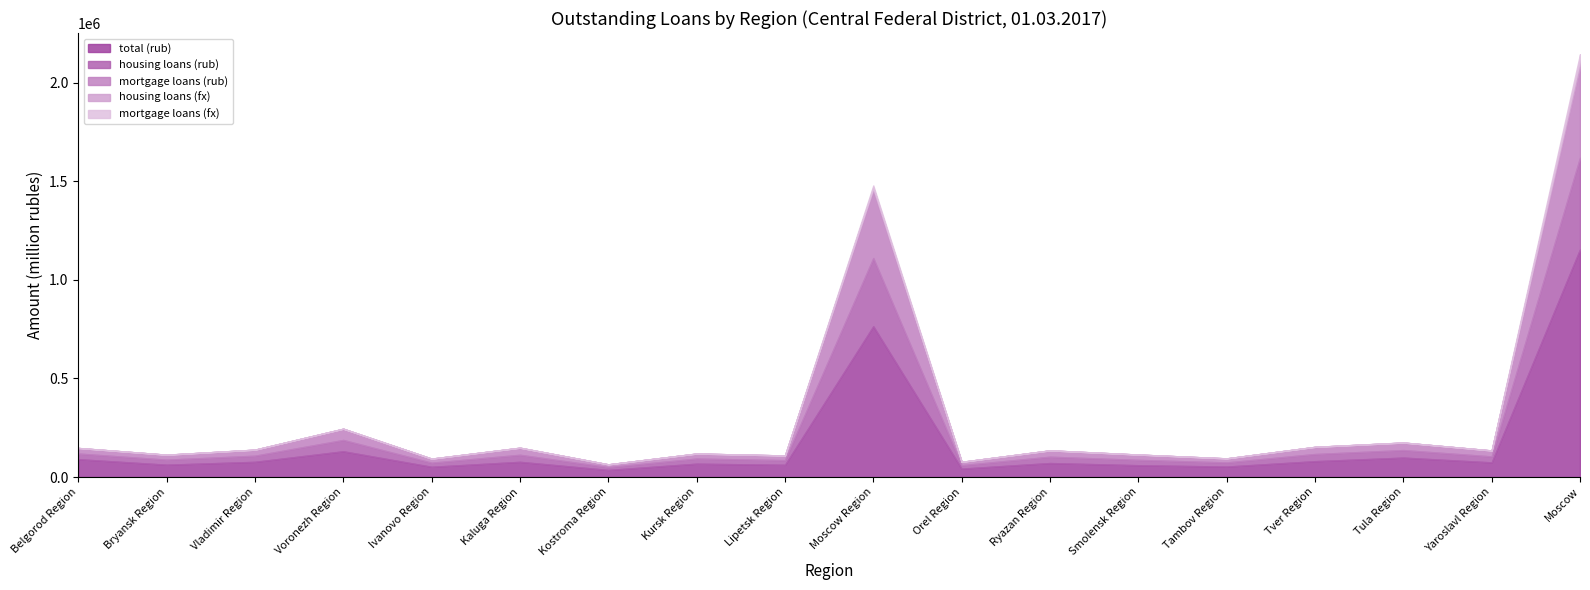

Count the number of data series in this chart.

5